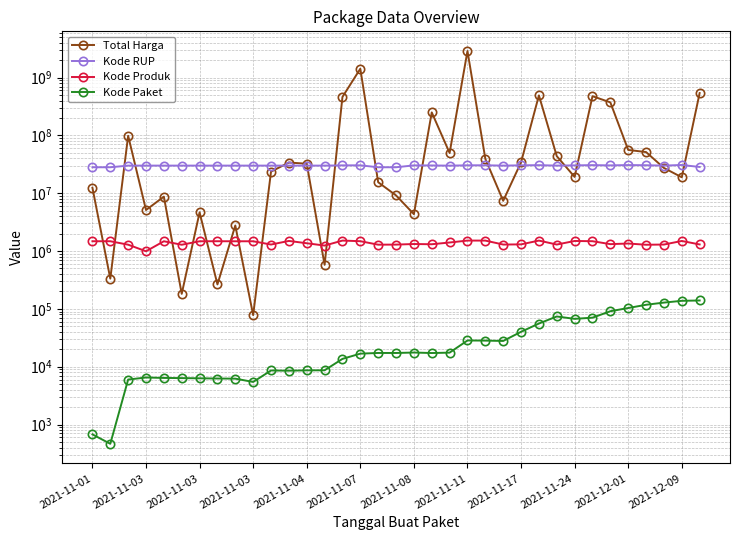

How many lines are shown in the chart?

4